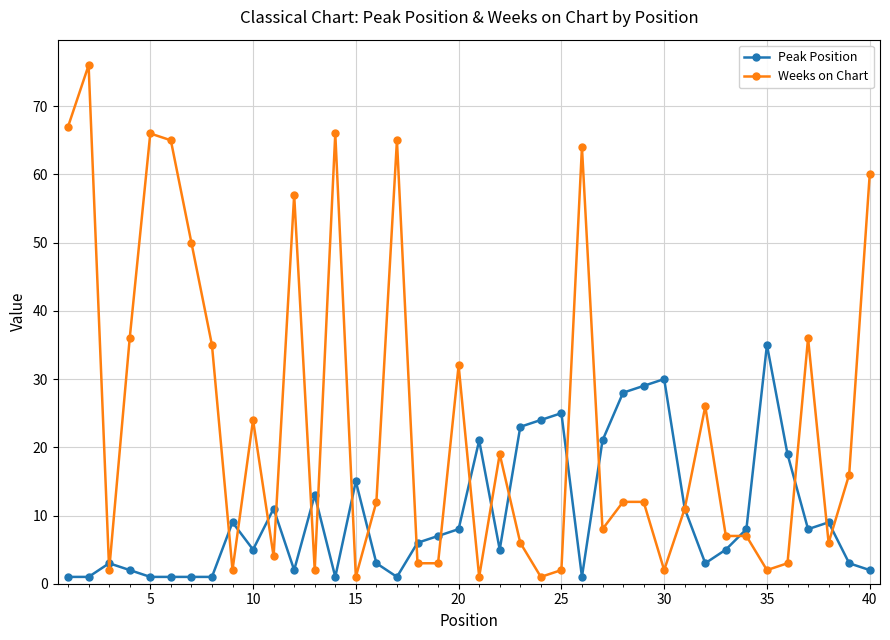

Count the number of data series in this chart.

2